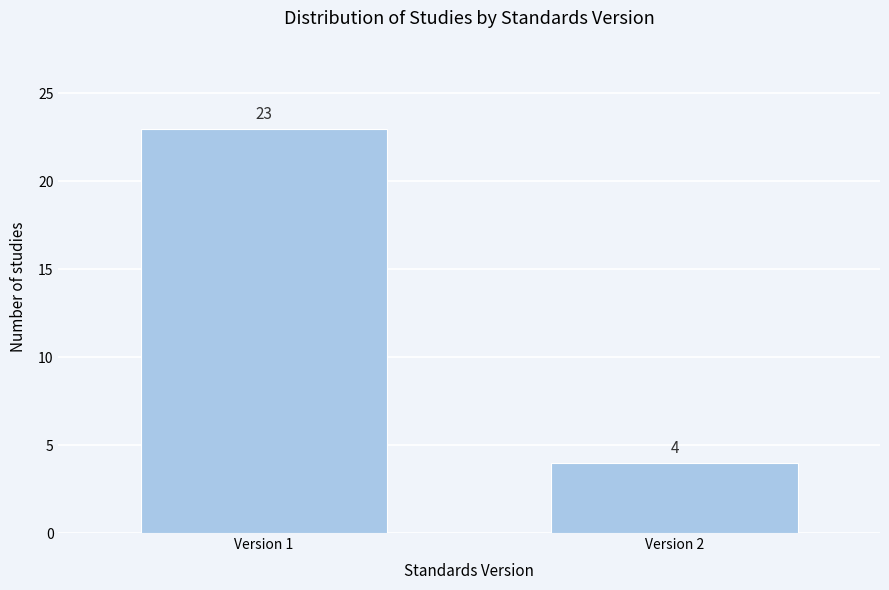

Reading right to left, extract all data points from this chart.

4	23